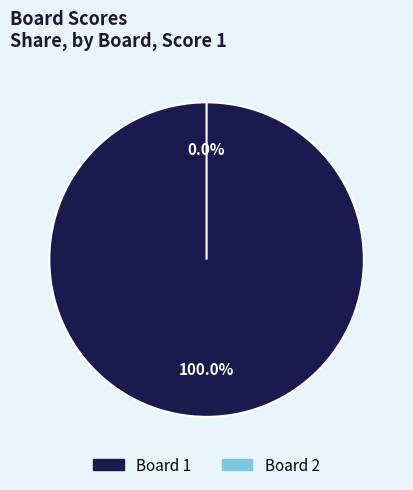

Is it true that 2 is 0% of the pie?

True